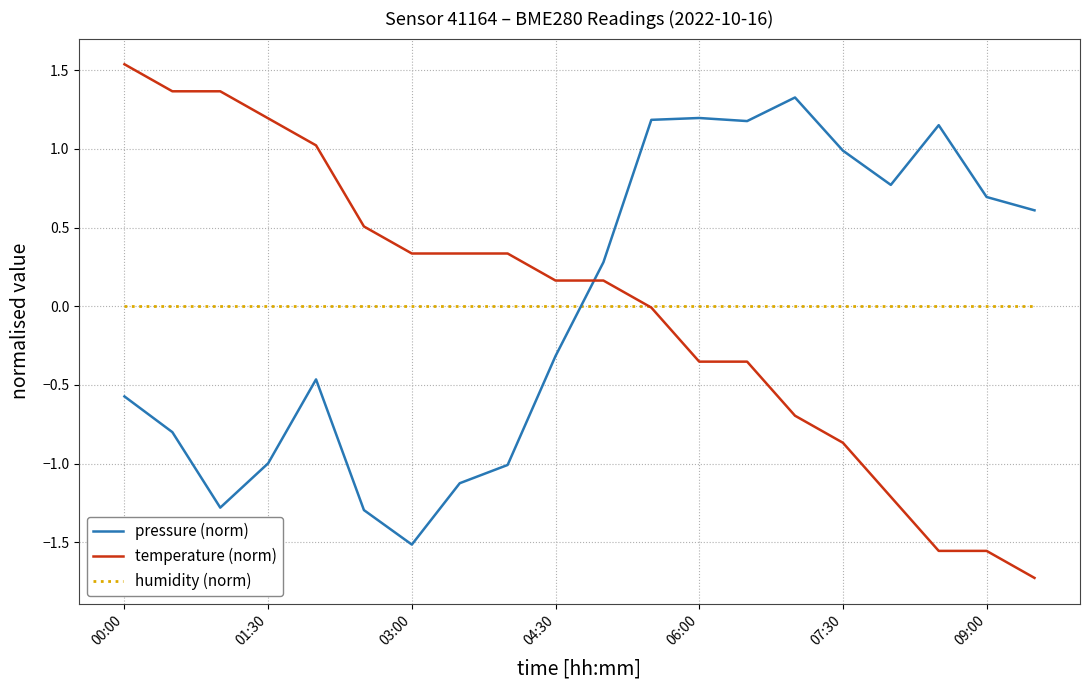

What are all the series names shown in the legend?

pressure (norm), temperature (norm), humidity (norm)